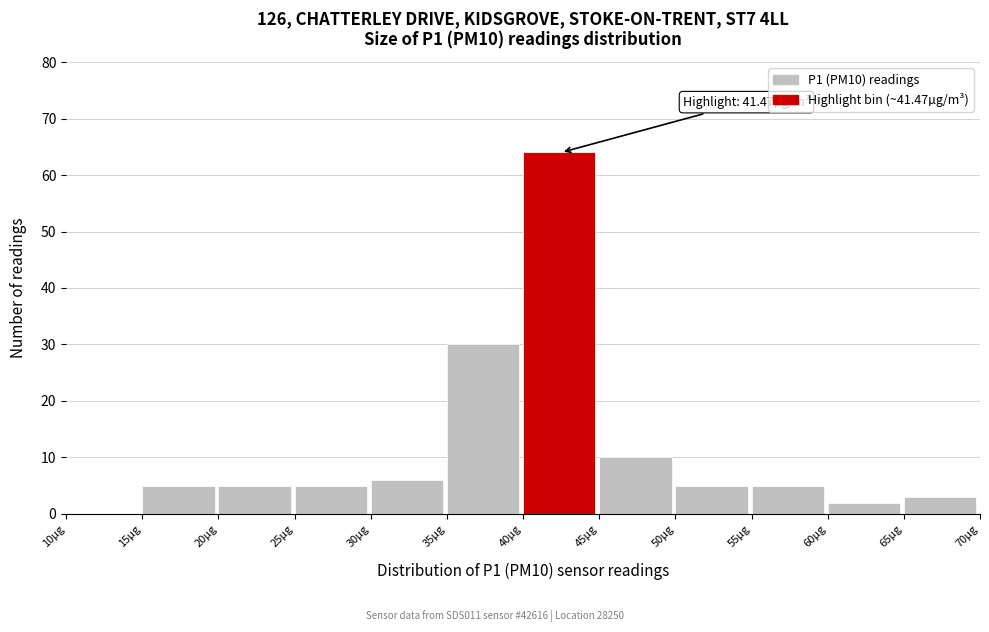

Over which range of the x-axis is the bar tallest?

40 to 45